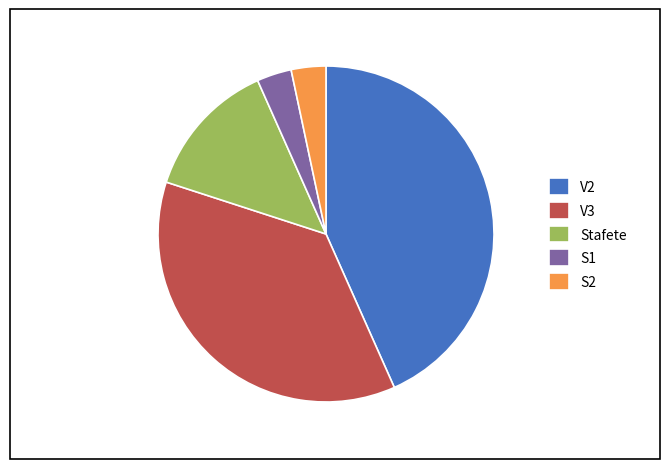

Is S1 the majority of the pie?

No